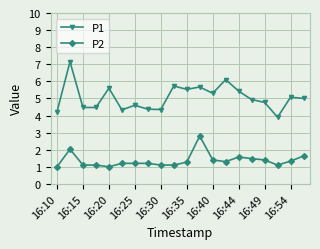

Which series has the largest total across all categories?

P1